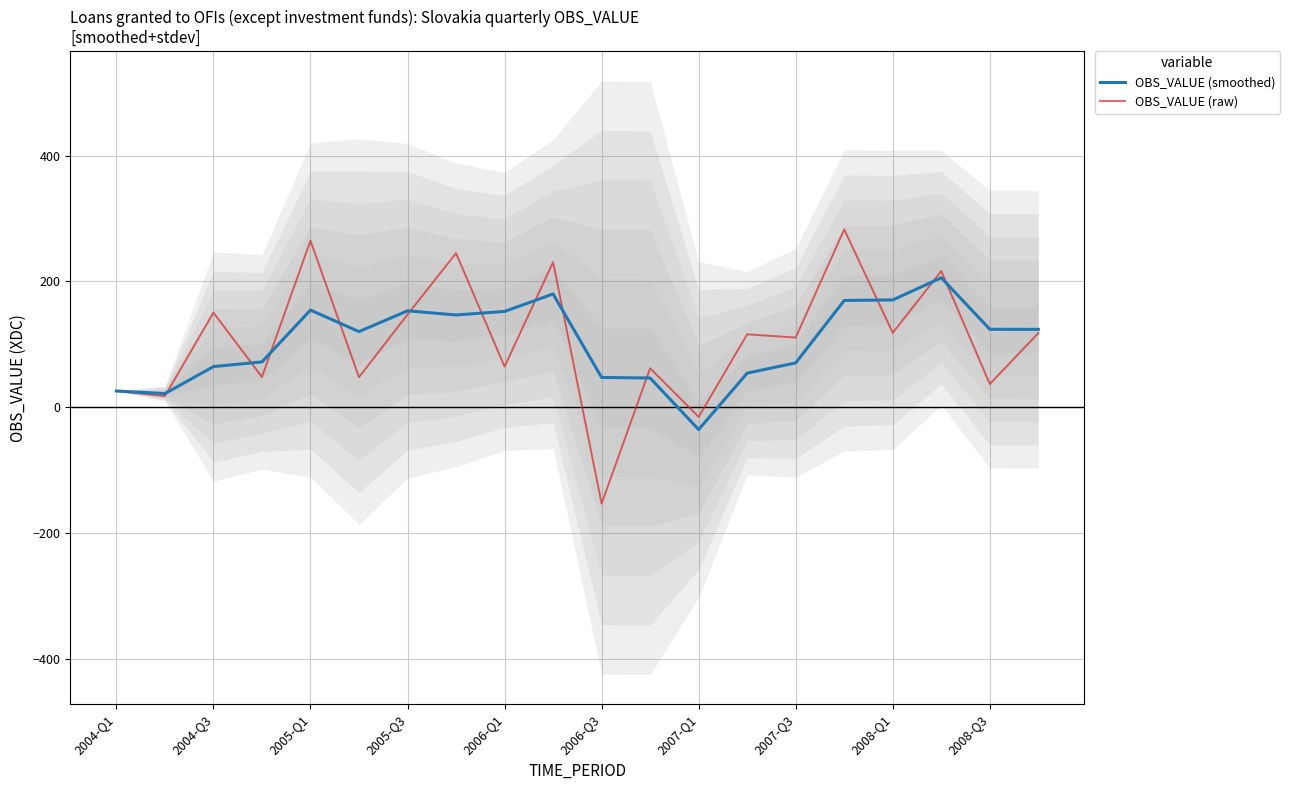

What is the difference between the second highest and minimum values in the OBS_VALUE (raw) series?

418.2